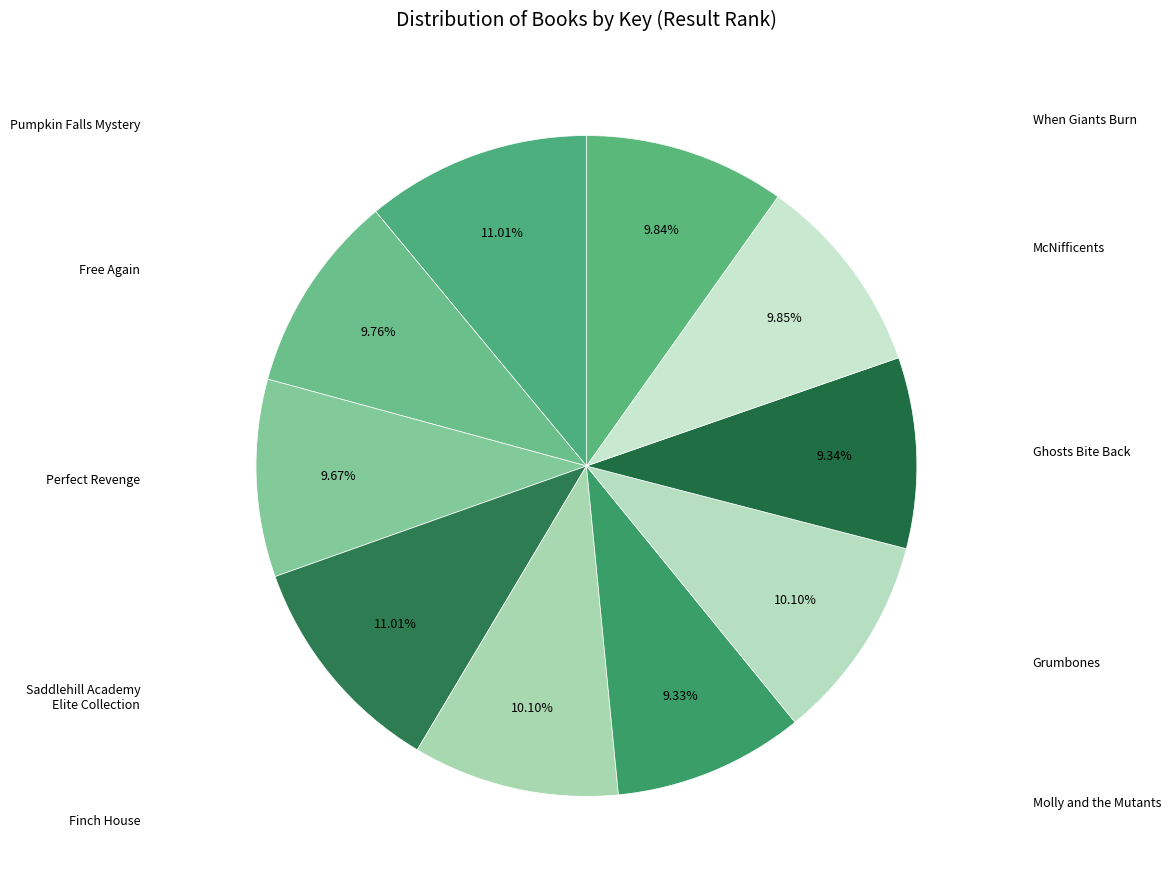

How many slices are in this pie chart?

10